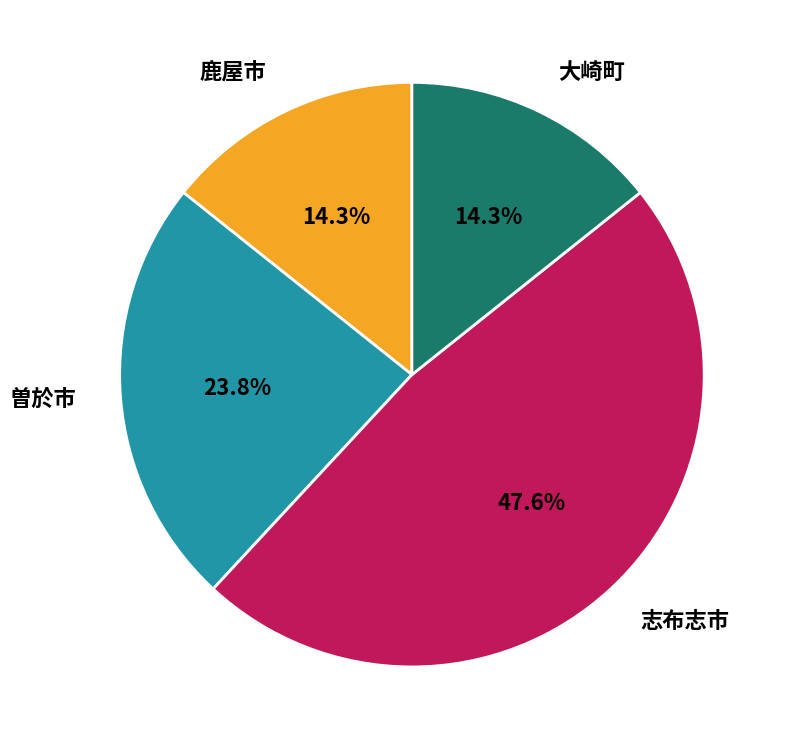

Approximately how many times larger is the value at 曽於市 compared to 志布志市?

0.5